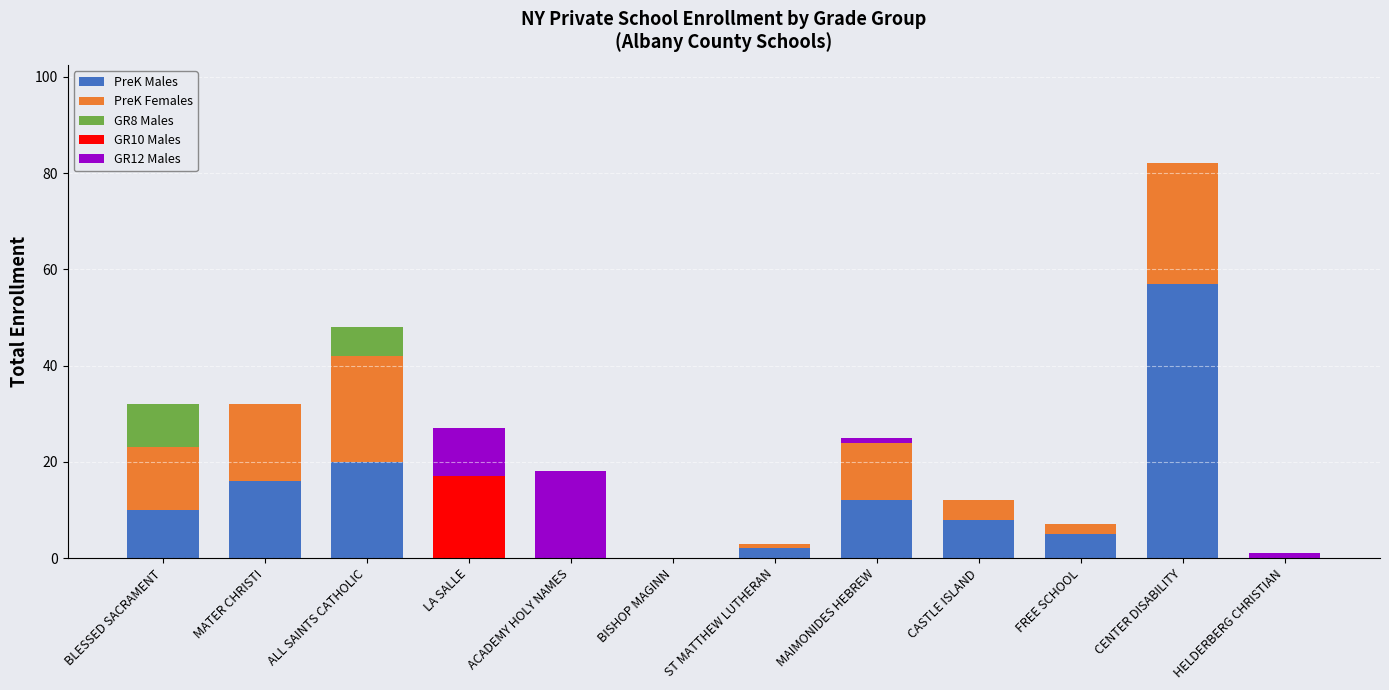

Where is PreK Males nearest to the value 28?

ALL SAINTS CATHOLIC